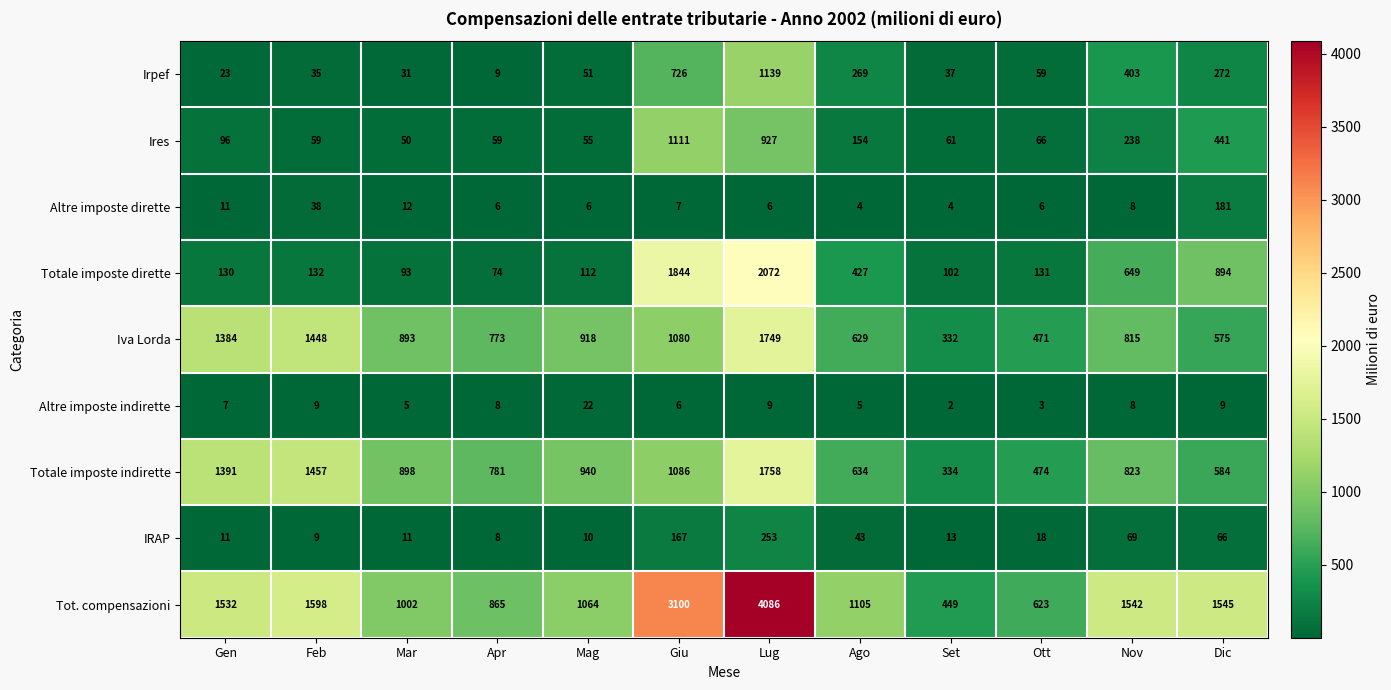

What is the difference between the highest and lowest values at Set?

447